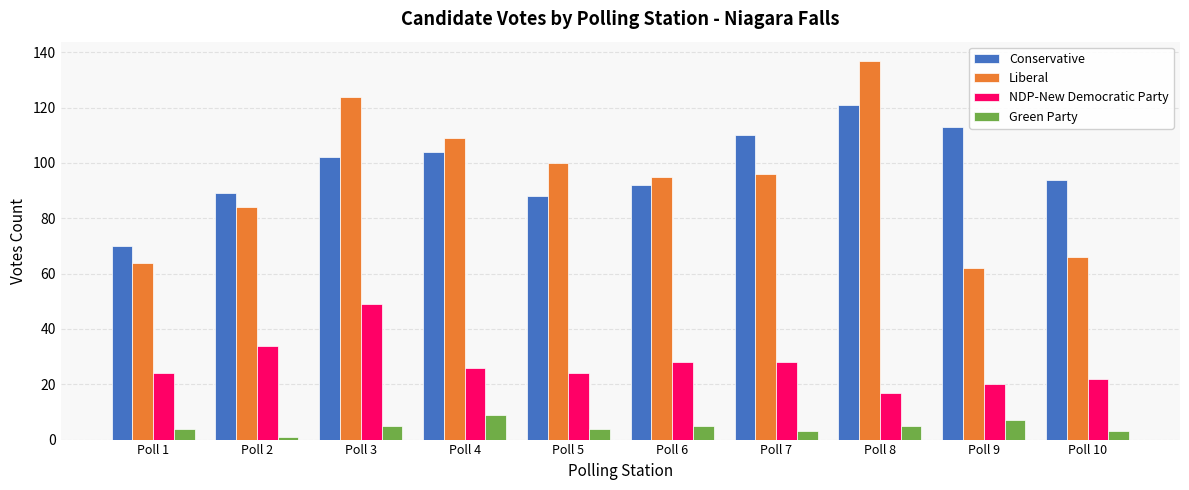

At Poll 2, list the series in order from largest to smallest.

Conservative, Liberal, NDP-New Democratic Party, Green Party